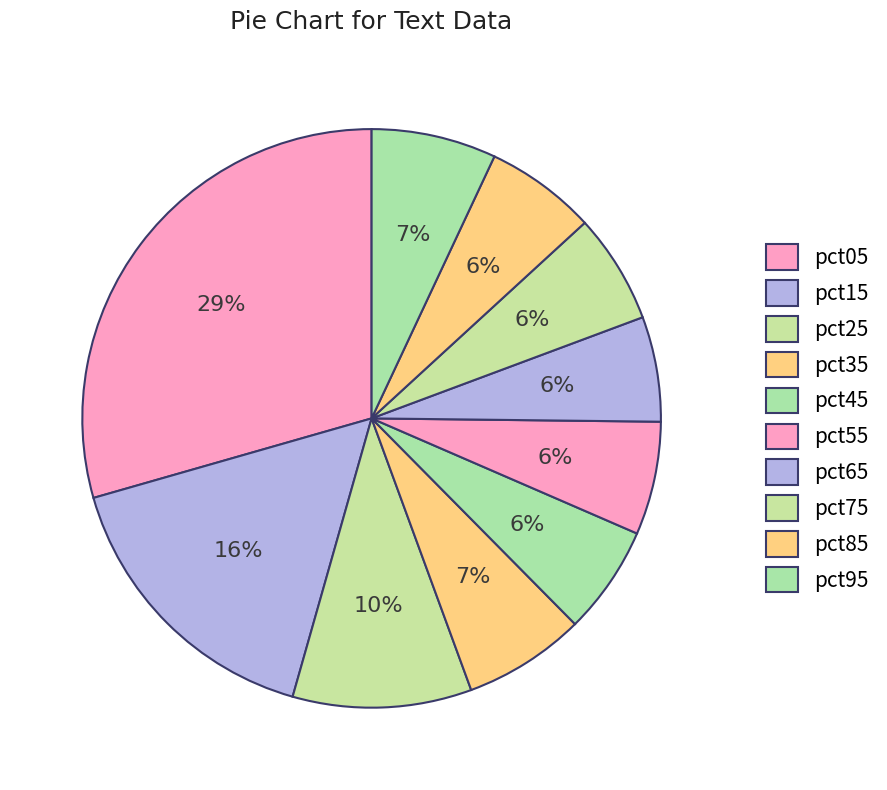

How many slices are in this pie chart?

10